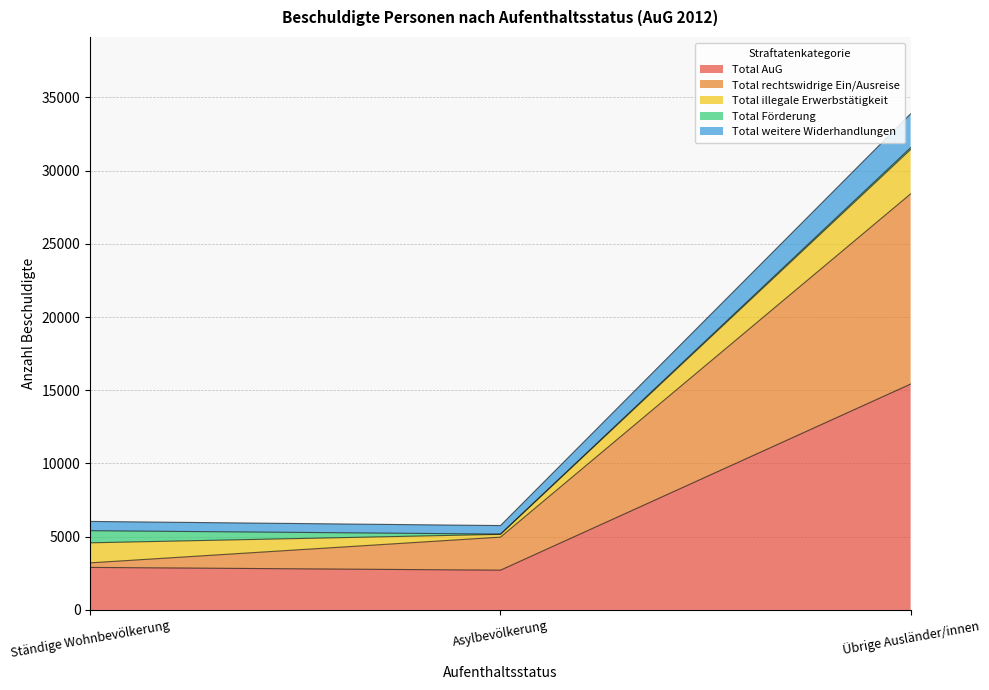

Which category has the highest value in the Total AuG series?

Übrige Ausländer/innen